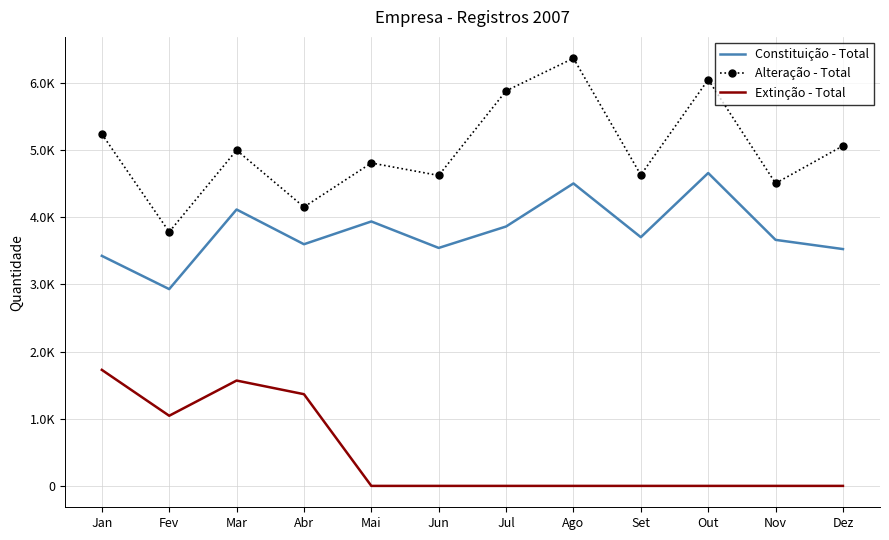

At which category does Alteração - Total reach its first local peak?

Mar